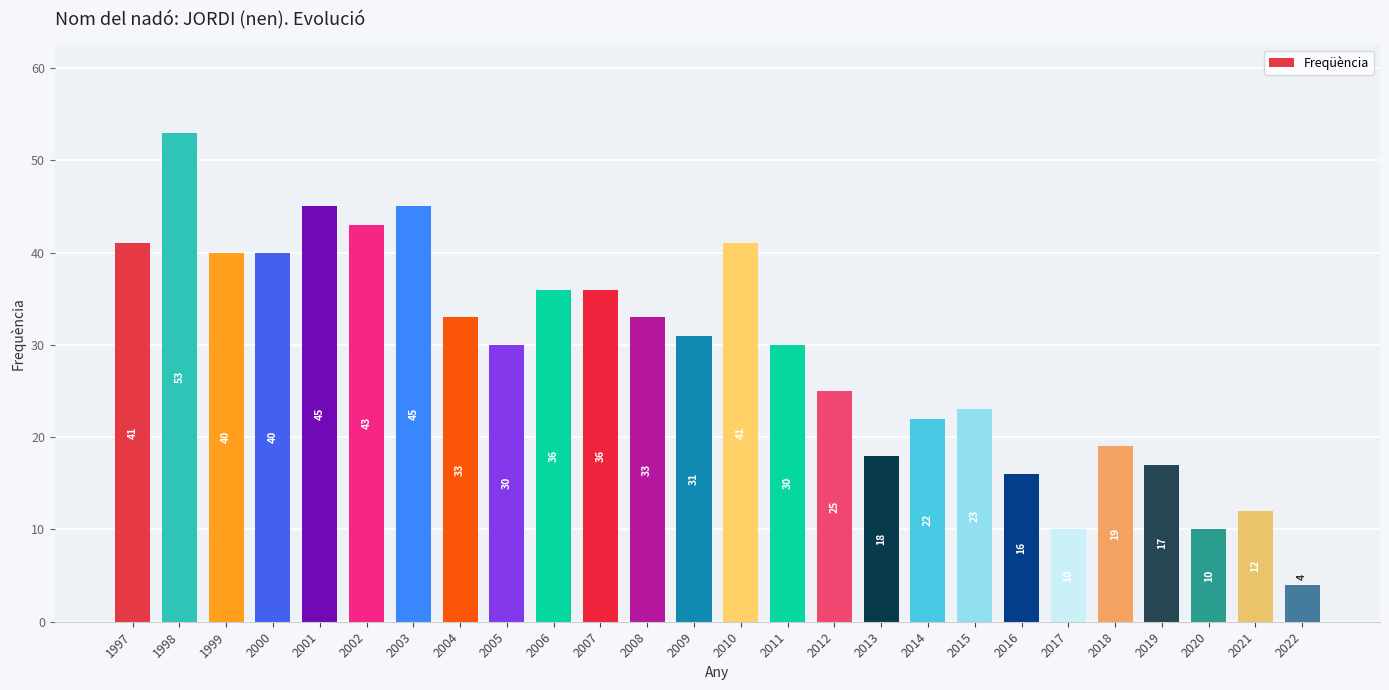

Which has a higher value, 2014 or 2011?

2011